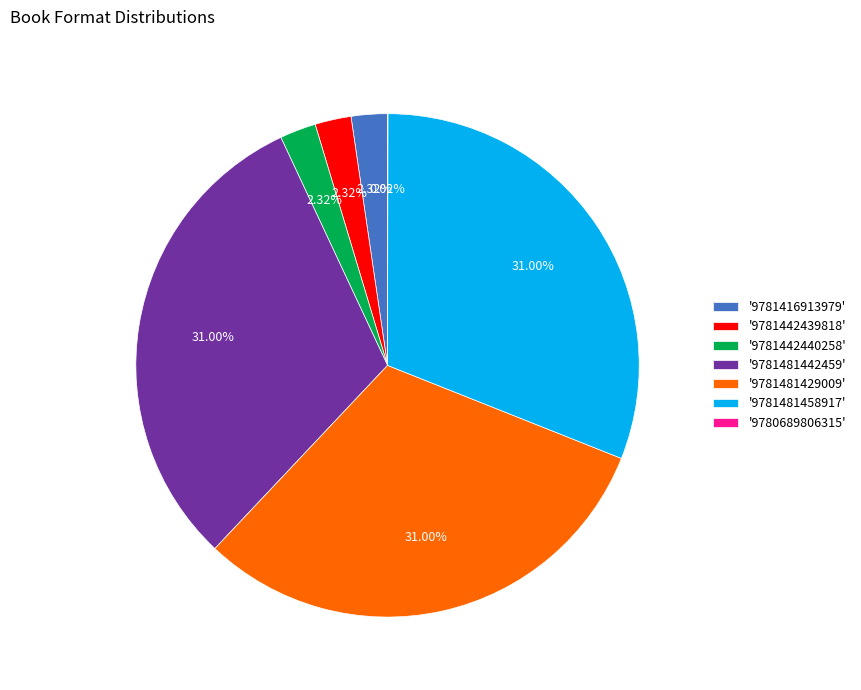

To the nearest percent, what is the average slice percentage?

14%